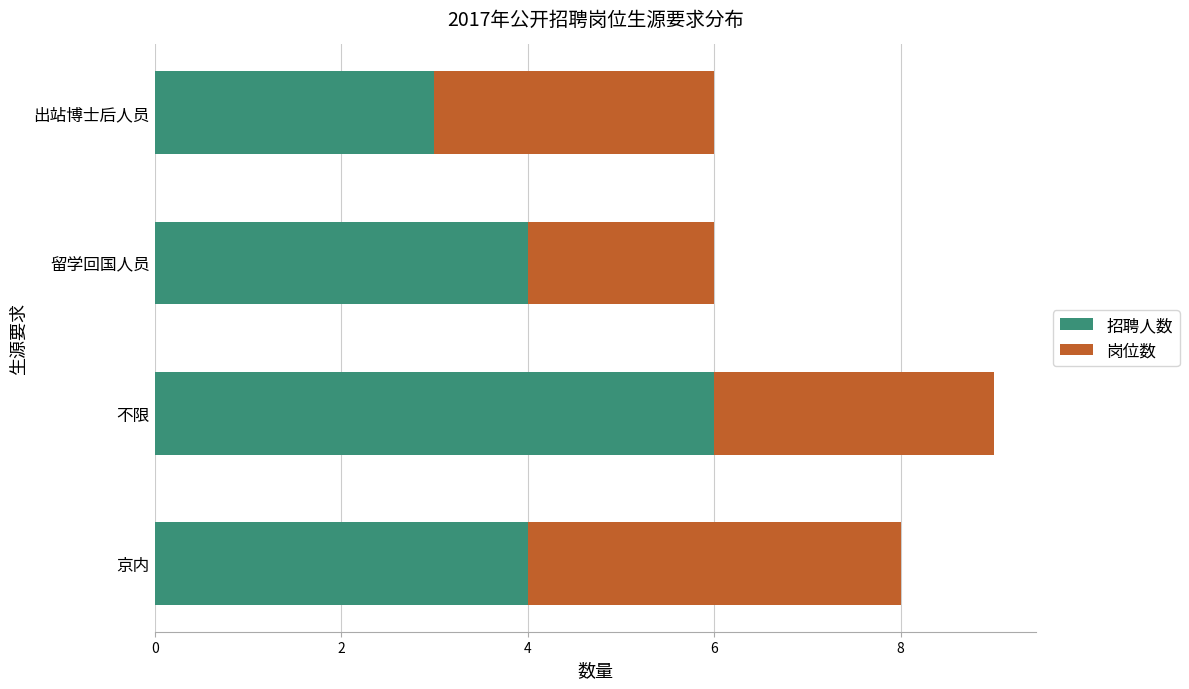

How many series are shown in this chart?

2